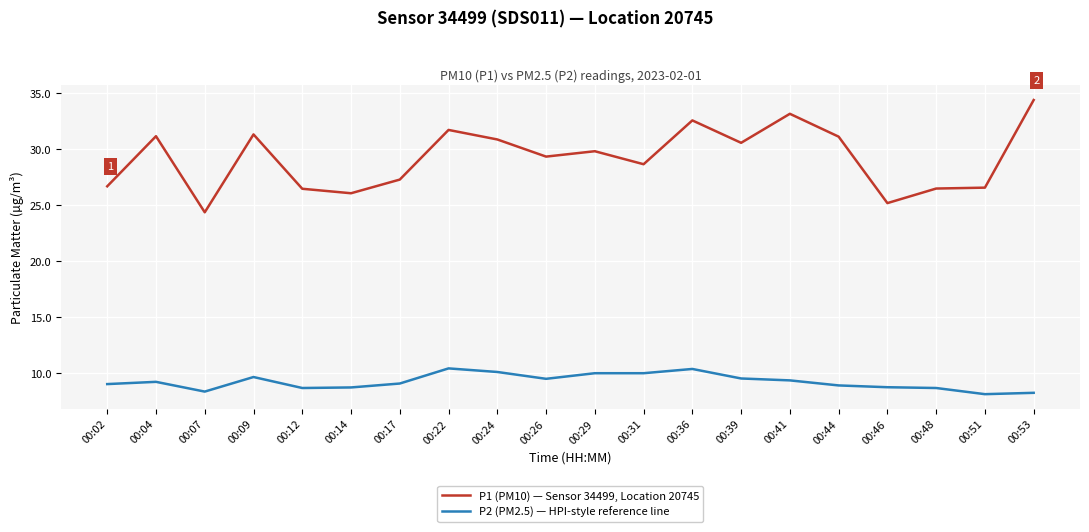

The value of P2 (PM2.5) — HPI-style reference line at 00:09 is 5.5. True or false?

False